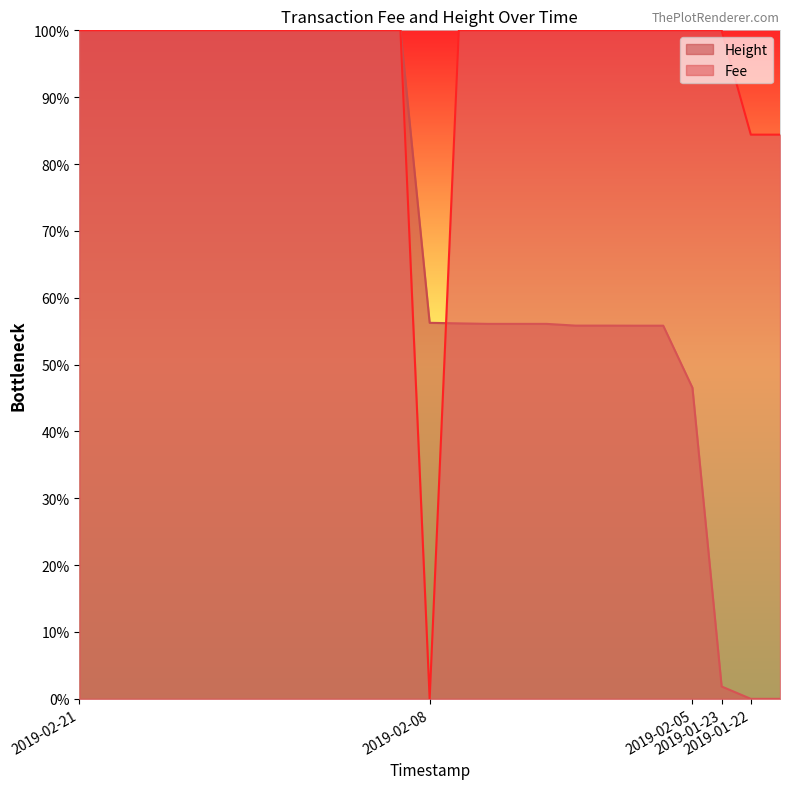

What is the label of the 13th point from the left?

2019-02-08